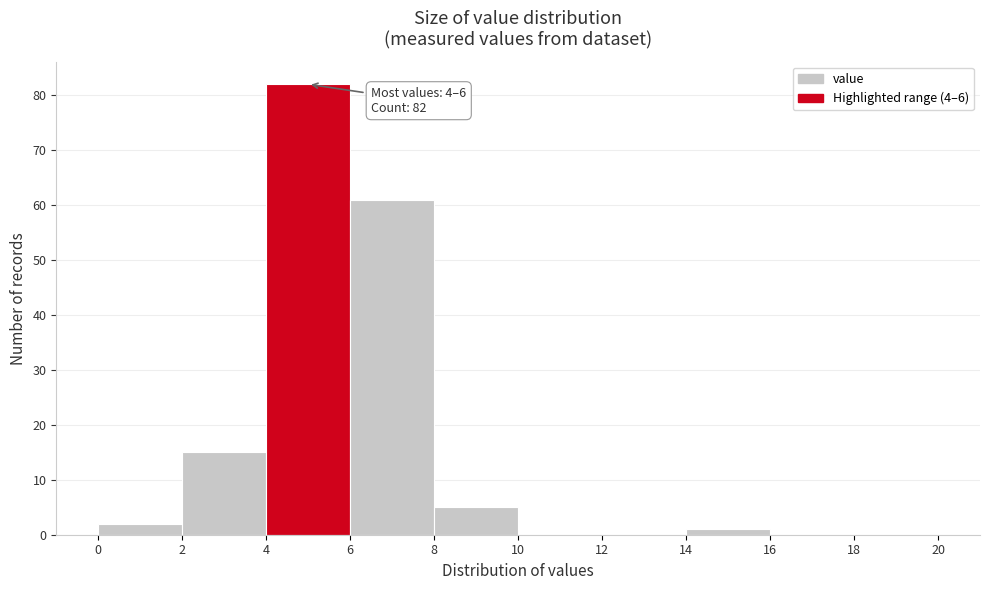

Over which range of the x-axis is the bar tallest?

4 to 6